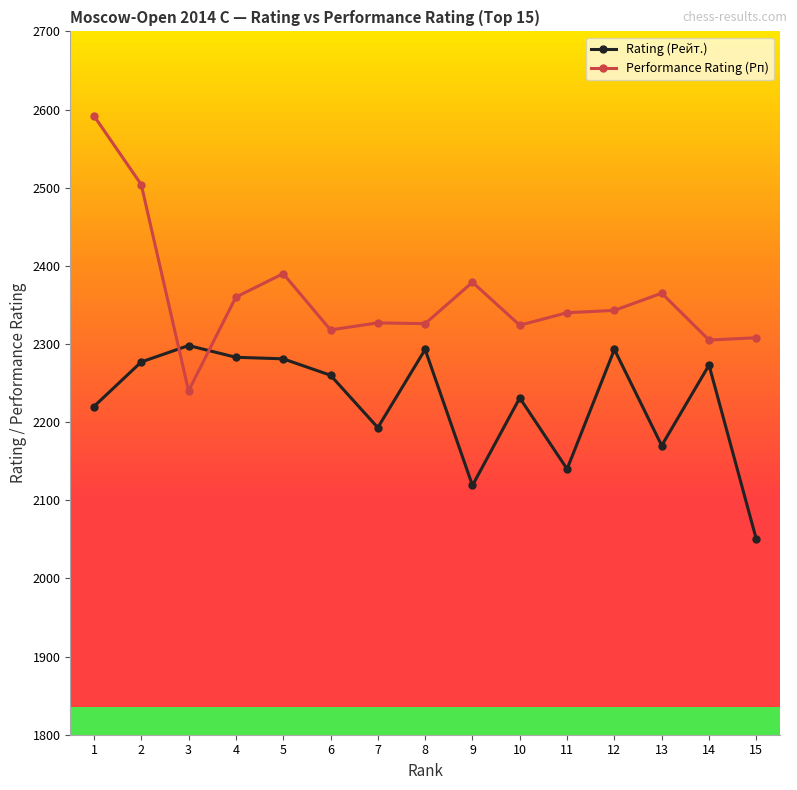

List the series in order of their overall mean, lowest first.

Rating (Рейт.), Performance Rating (Рп)